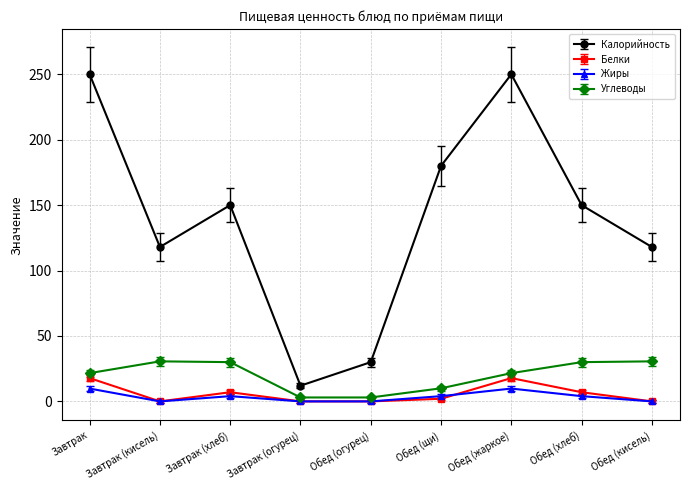

True or false: Калорийность and Углеводы cross at least once.

False